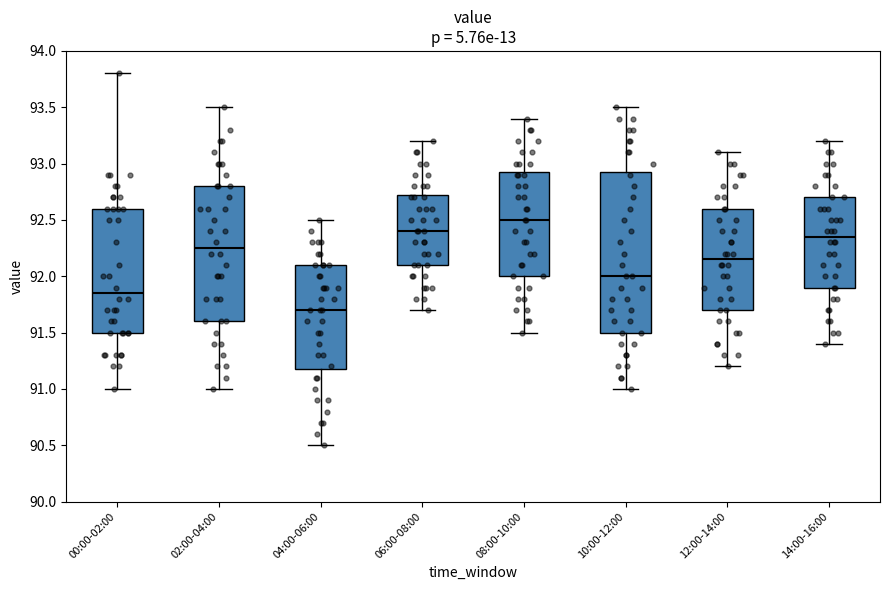

Which box is the tallest, from its lower edge to its upper edge?

10:00-12:00